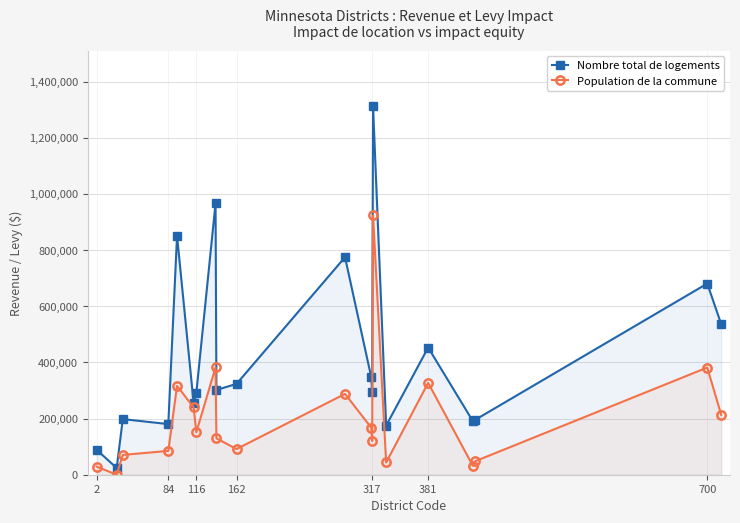

True or false: Population de la commune and Nombre total de logements cross at least once.

False